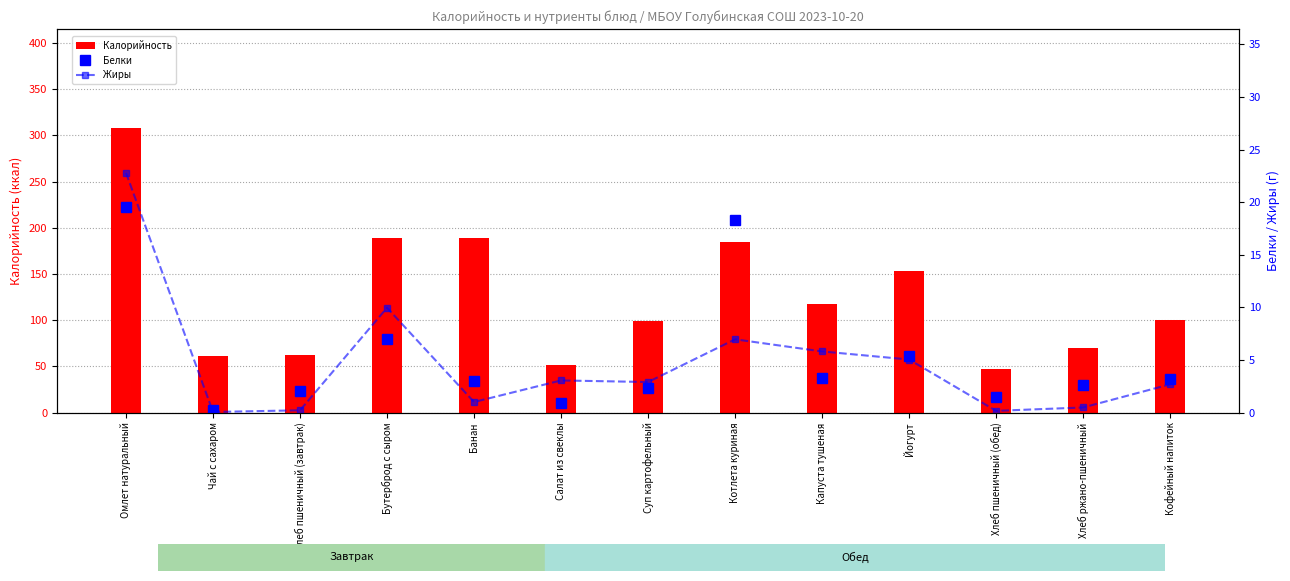

Reading left to right, extract all data points from this chart.

Калорийность: 307.5	61.3	62.5	188.7	189.0	51.4	99.3	184.6	117.3	153.4	46.9	69.6	100.6
Белки: 19.6	0.2	2.0	7.0	3.0	0.9	2.3	18.3	3.3	5.4	1.5	2.6	3.2
Жиры: 22.8	0.1	0.2	10.0	1.0	3.0	2.9	7.0	5.8	5.0	0.2	0.5	2.7